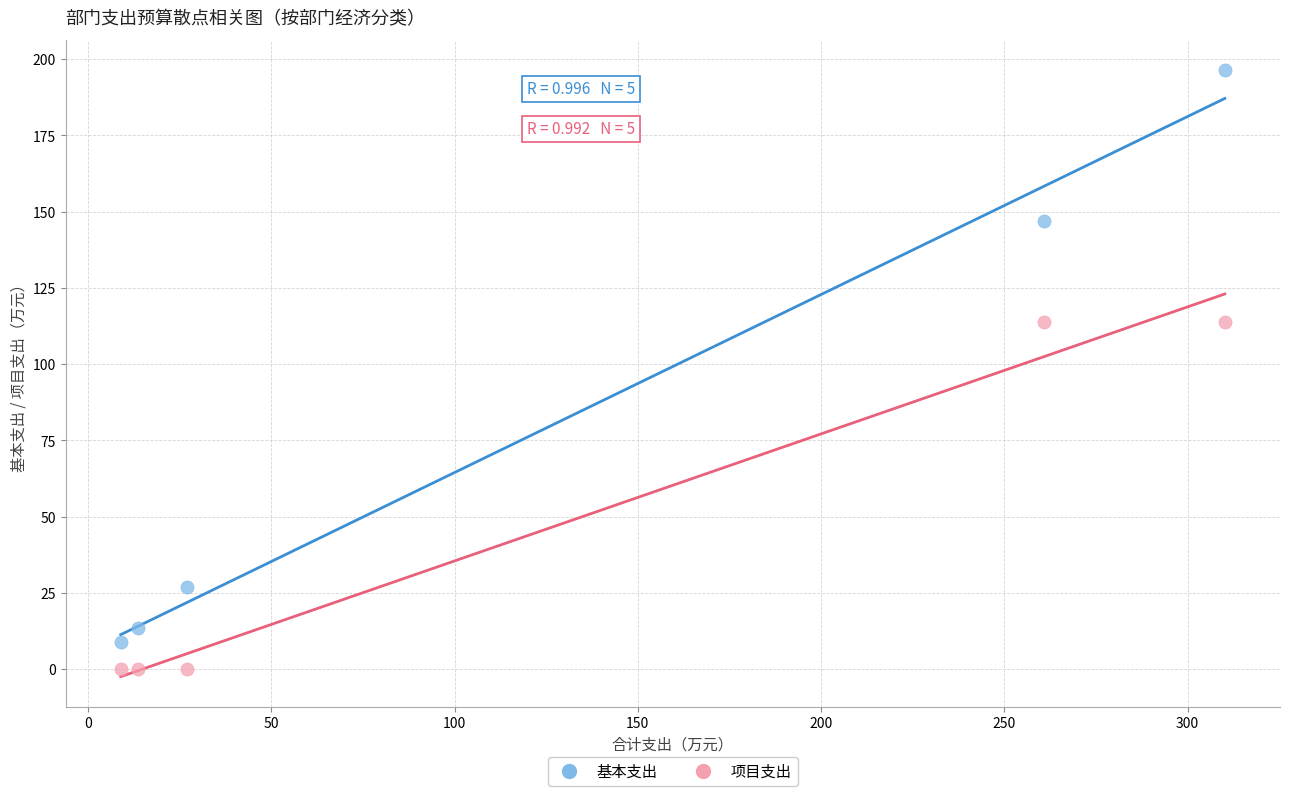

What are all the series names shown in the legend?

基本支出, 项目支出